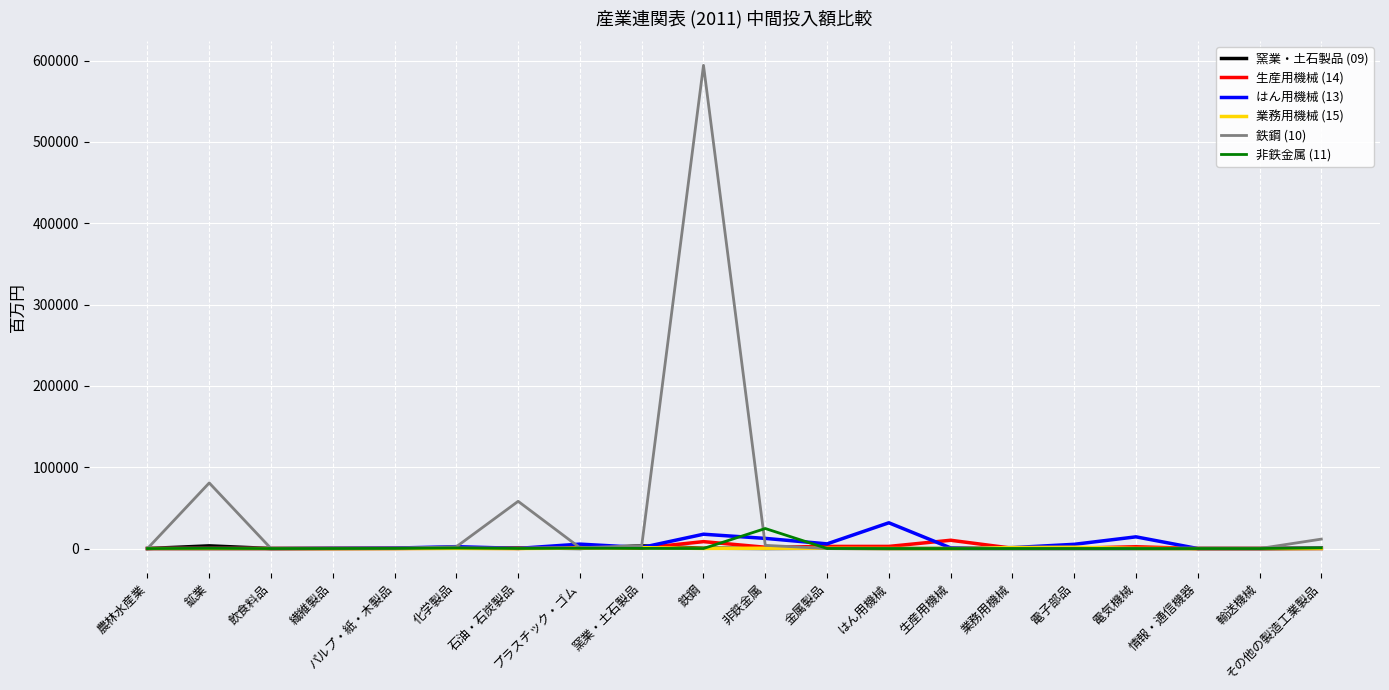

What is the maximum value shown in the chart?

594053